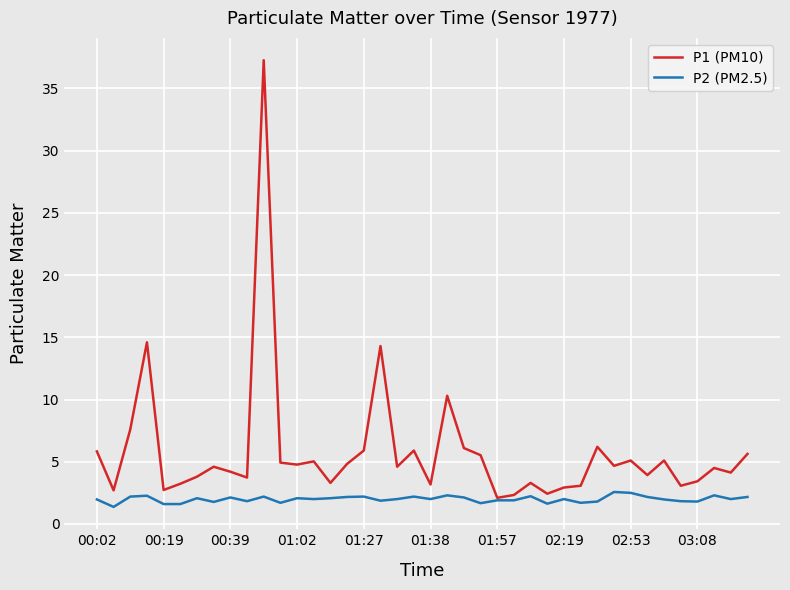

True or false: P2 (PM2.5) has more than 1 points higher than both neighbors.

True